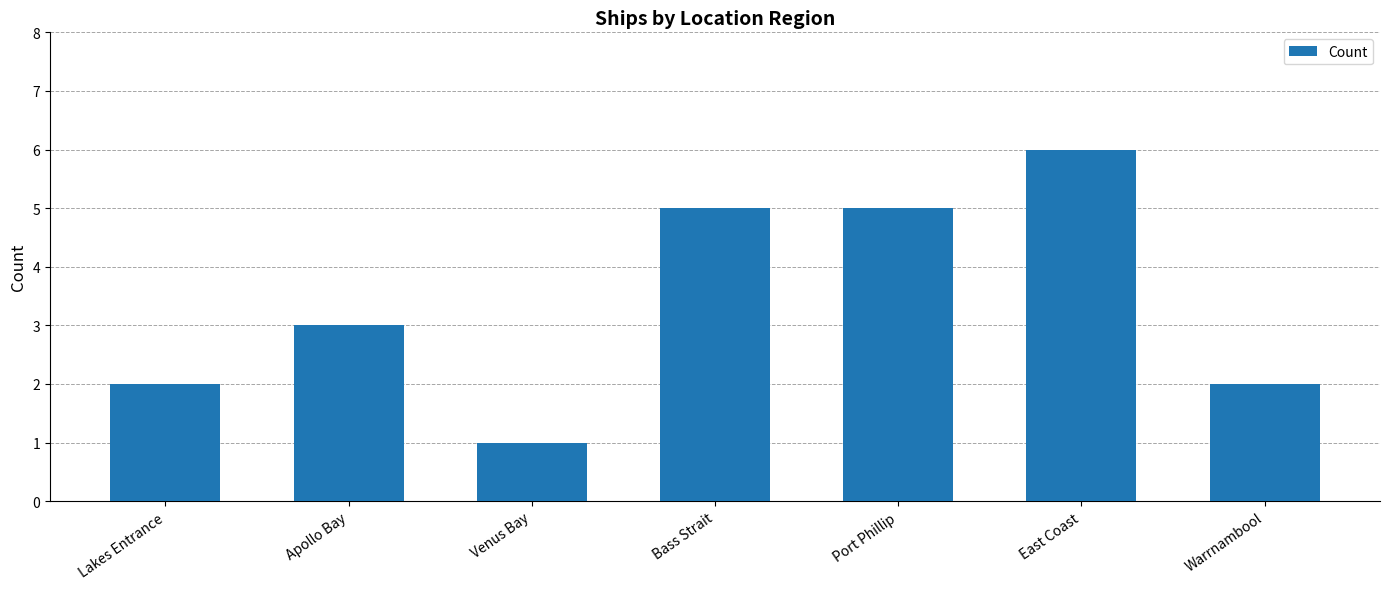

Reading right to left, what are all the values shown in this chart?

Warrnambool=2	East Coast=6	Port Phillip=5	Bass Strait=5	Venus Bay=1	Apollo Bay=3	Lakes Entrance=2